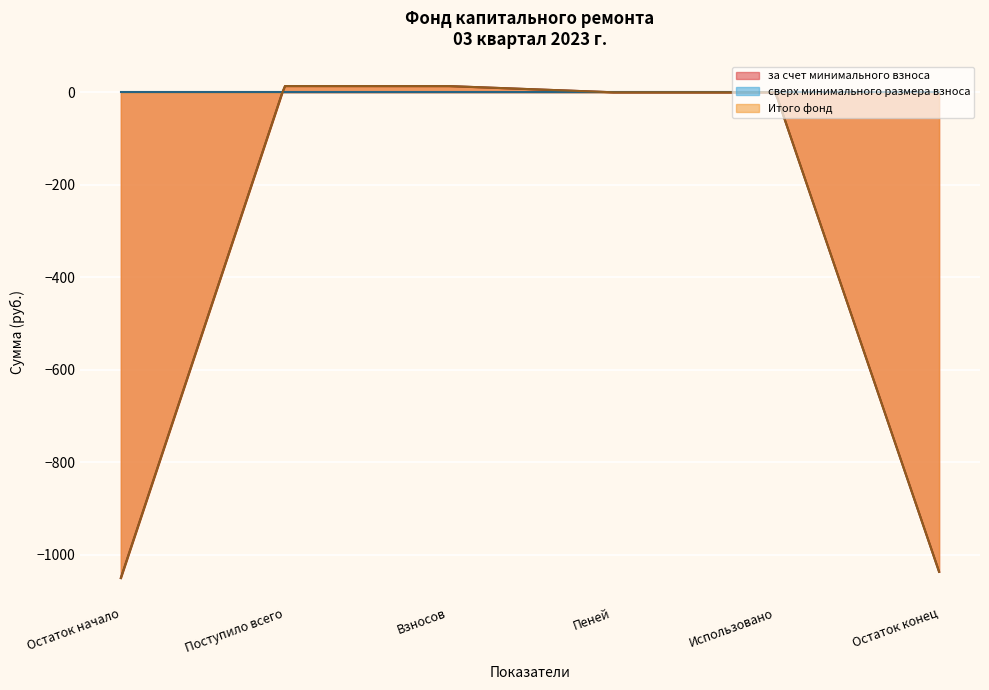

True or false: за счет минимального взноса and Итого фонд intersect in this chart.

False